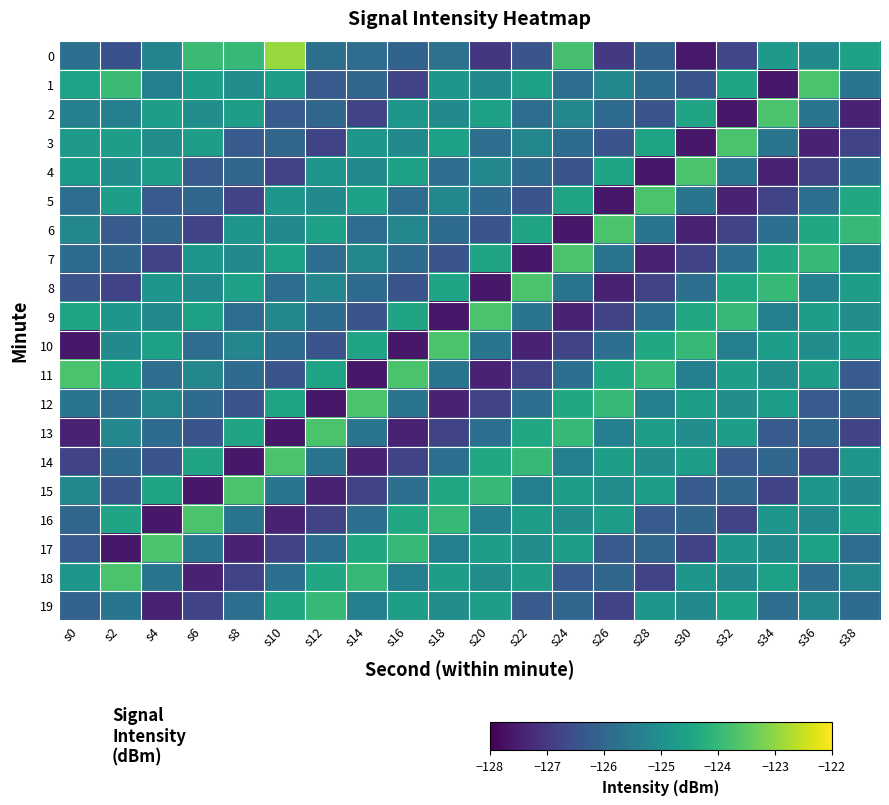

How many data points does each series have?

20